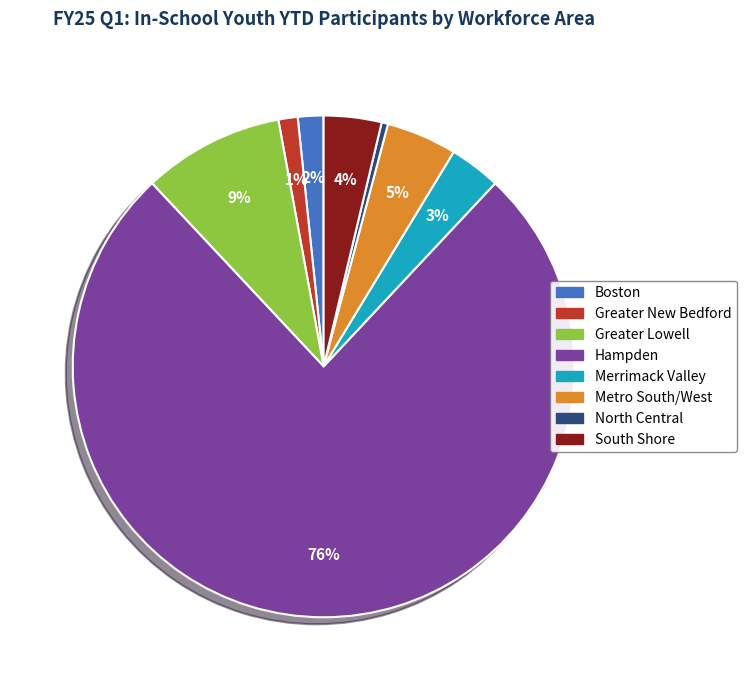

What is the smallest slice in the pie chart?

North Central